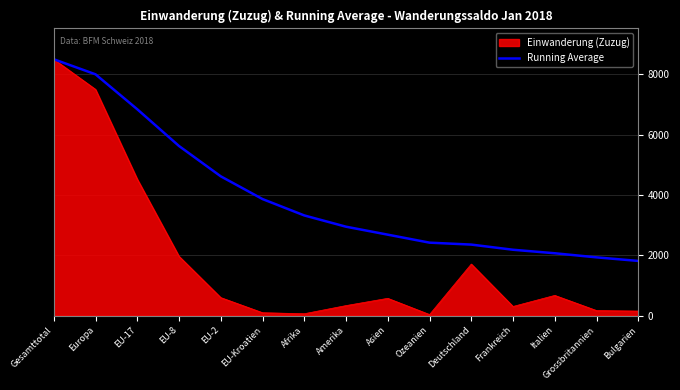

Read the Einwanderung (Zuzug) value at Europa.

7502.0